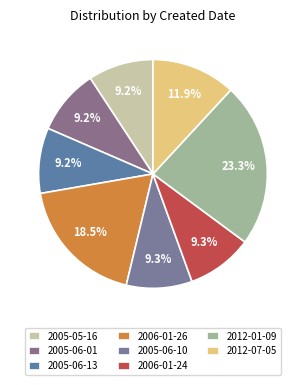

Which slice is the smallest?

2005-05-16